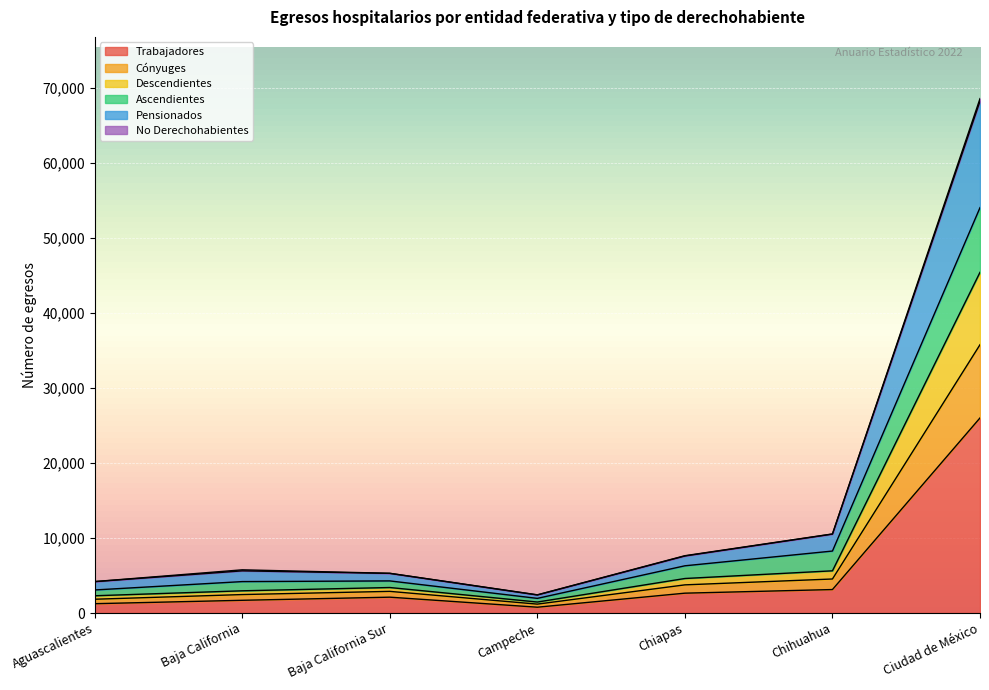

What is the maximum value shown in the chart?

68567